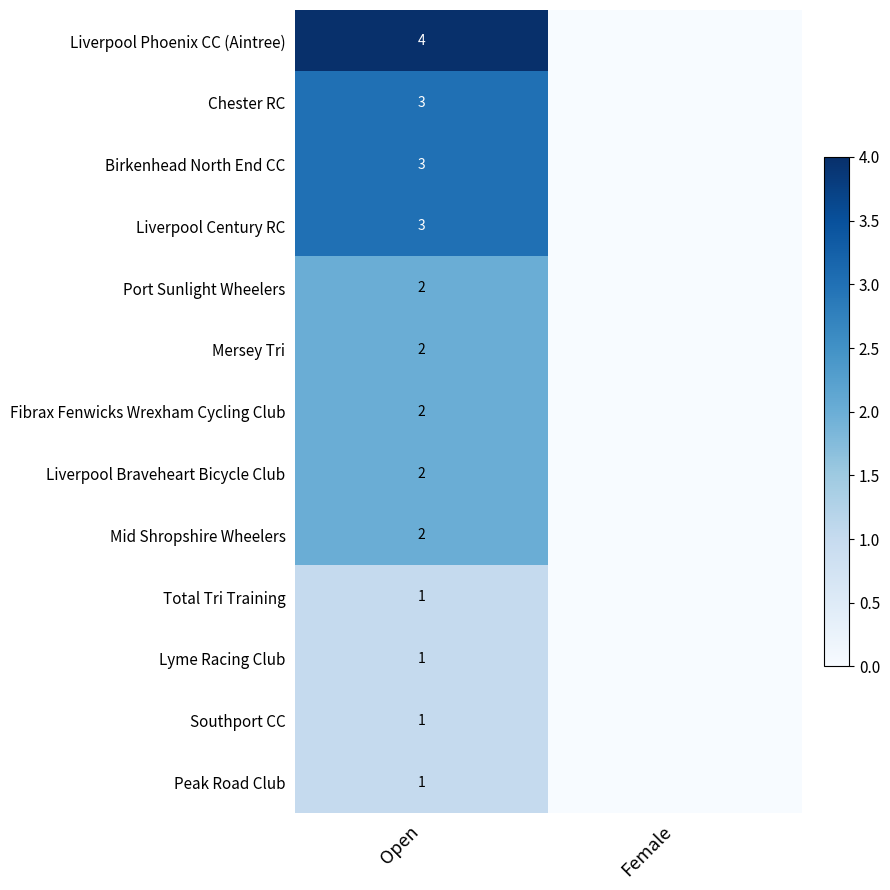

Count the number of data series in this chart.

13